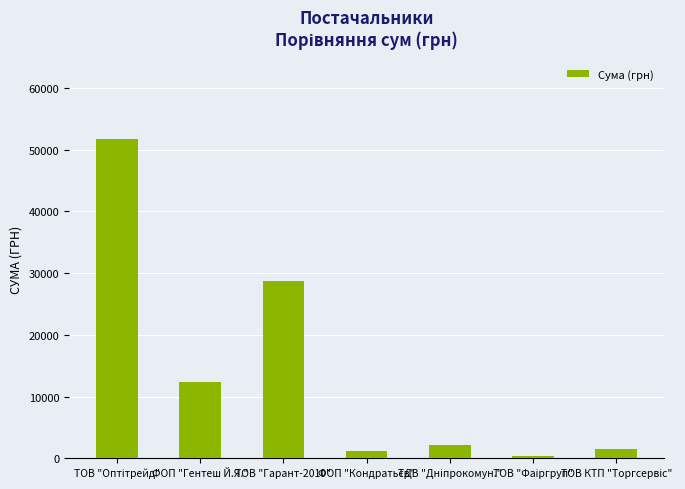

What is the average value?

14010.6